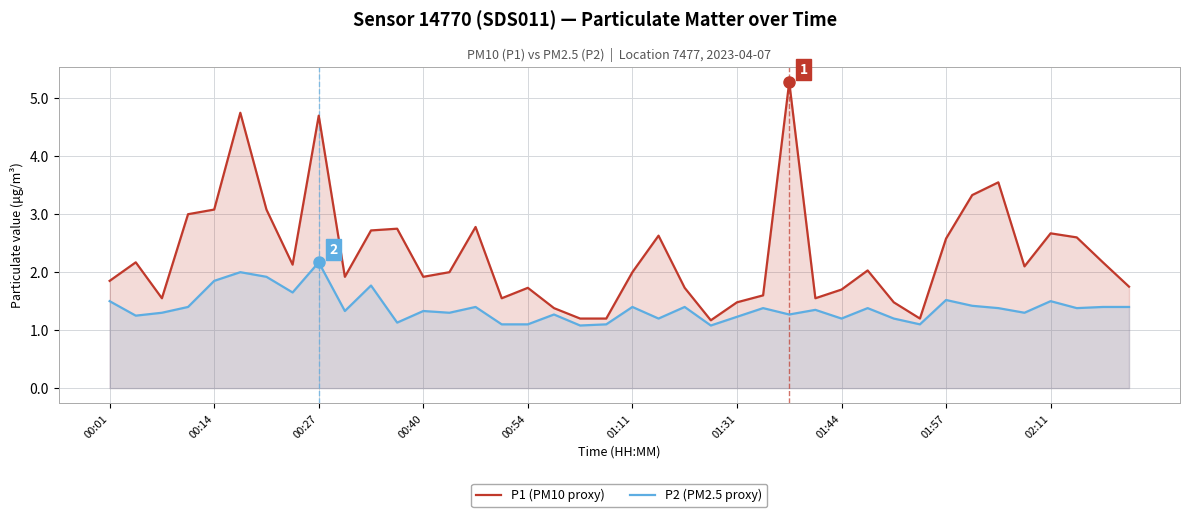

Reading left to right, transcribe all the data shown in this chart.

P1 (PM10 proxy): 1.9	2.2	1.6	3.0	3.1	4.8	3.1	2.1	4.7	1.9	2.7	2.8	1.9	2.0	2.8	1.6	1.7	1.4	1.2	1.2	2.0	2.6	1.7	1.2	1.5	1.6	5.3	1.6	1.7	2.0	1.5	1.2	2.6	3.3	3.5	2.1	2.7	2.6	2.2	1.8
P2 (PM2.5 proxy): 1.5	1.2	1.3	1.4	1.9	2.0	1.9	1.6	2.2	1.3	1.8	1.1	1.3	1.3	1.4	1.1	1.1	1.3	1.1	1.1	1.4	1.2	1.4	1.1	1.2	1.4	1.3	1.4	1.2	1.4	1.2	1.1	1.5	1.4	1.4	1.3	1.5	1.4	1.4	1.4